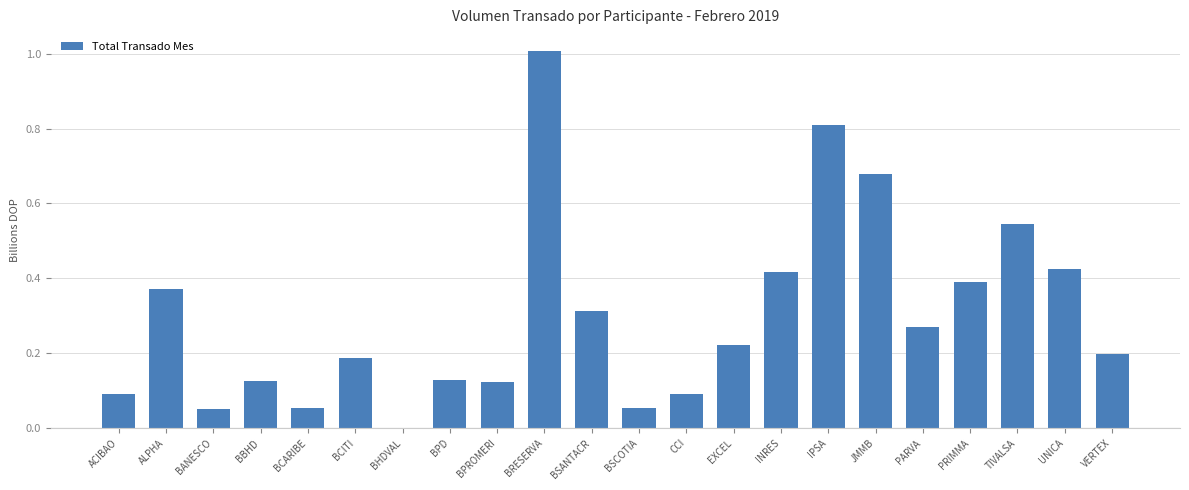

The value at BPROMERI is 0.1. True or false?

True